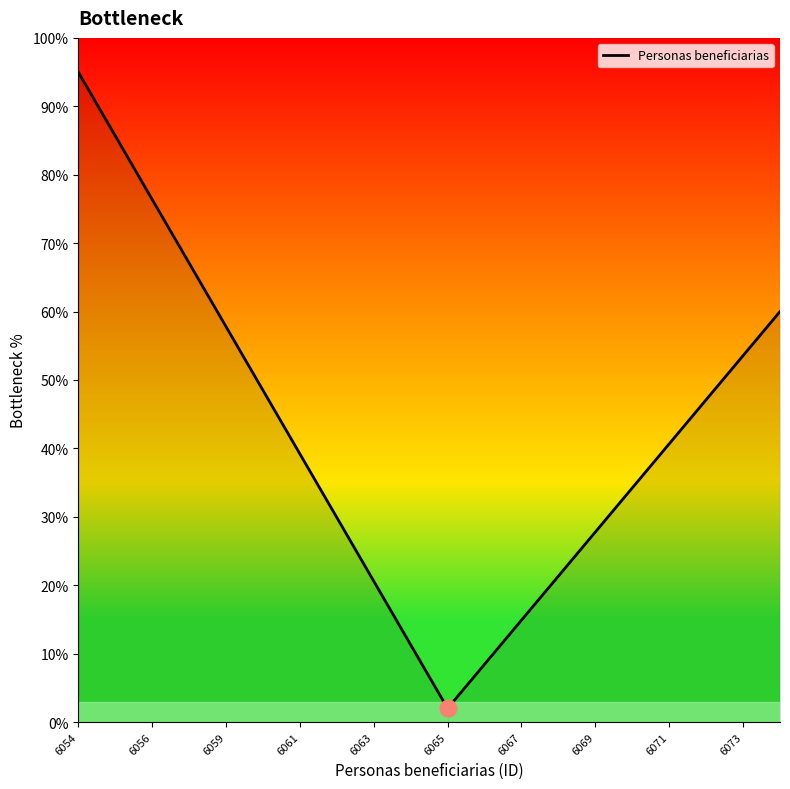

What is the maximum value shown in the chart?

95.0